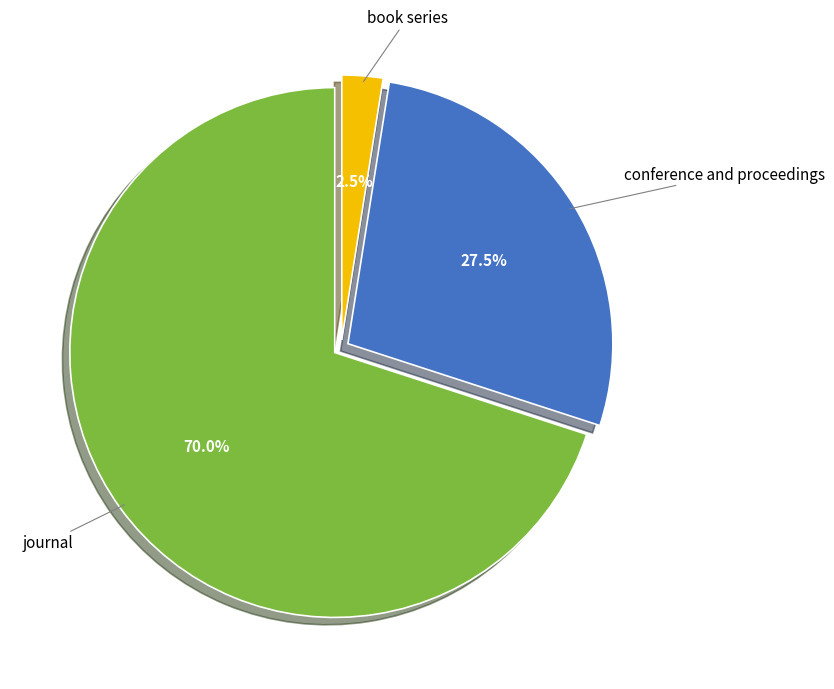

What is the largest slice in the pie chart?

journal